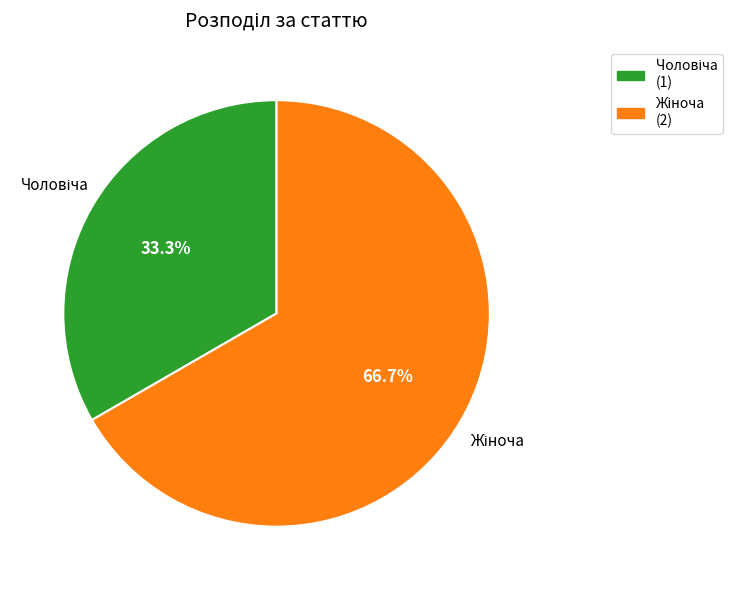

Is there any slice that represents more than half of the pie?

Yes